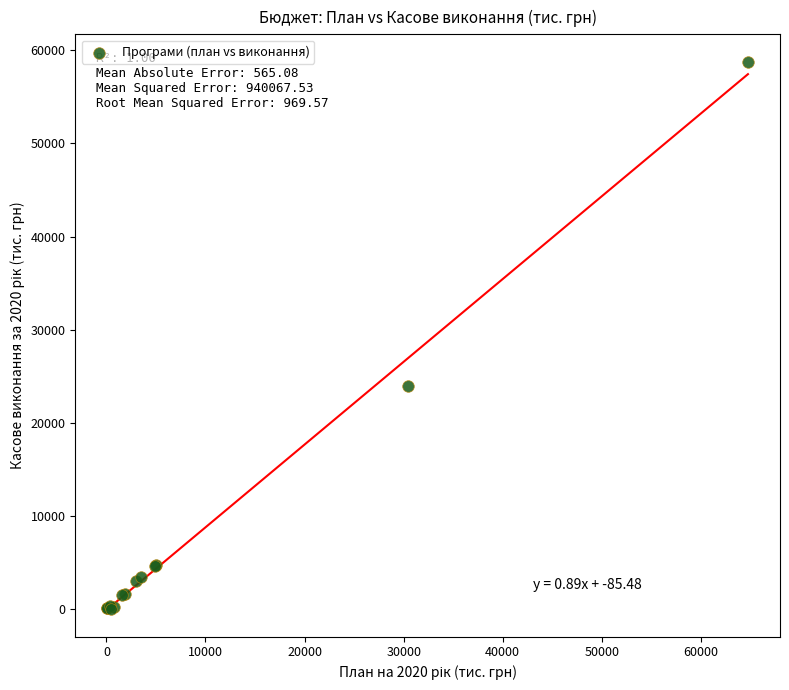

What Y value in the scatter plot is closest to 29387?

23915.2